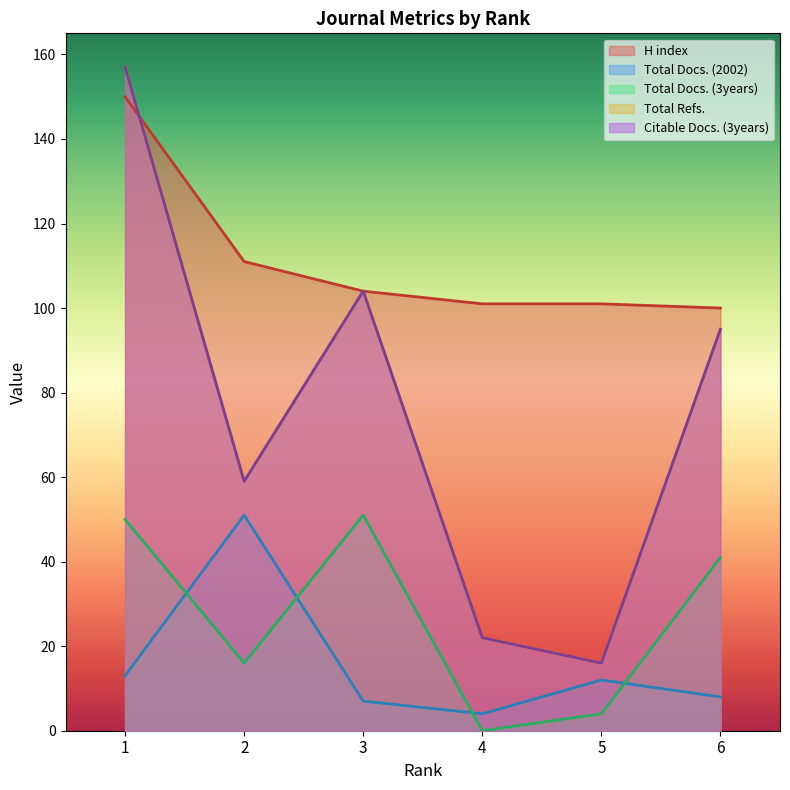

What is the spread (max minus min) of values at 3?

97